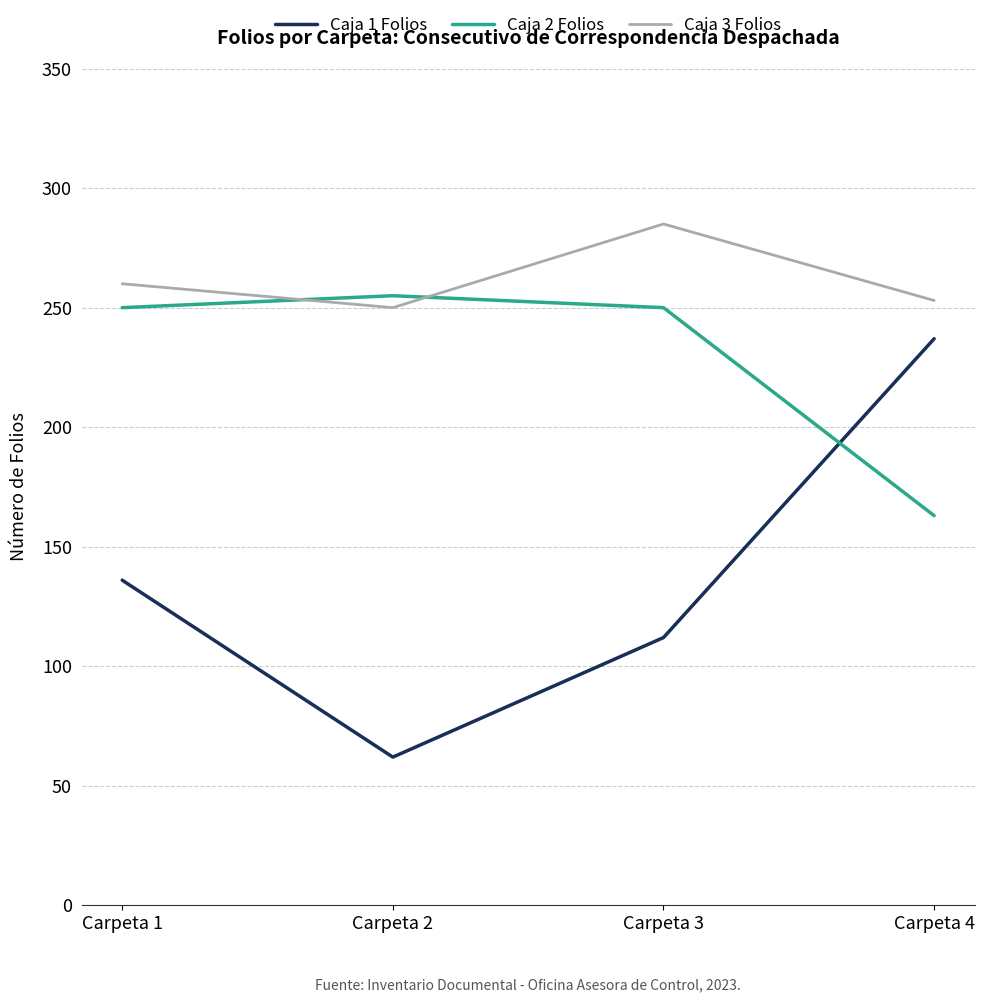

Reading right to left, list all the values displayed in this chart.

Caja 1 Folios: 237	112	62	136
Caja 2 Folios: 163	250	255	250
Caja 3 Folios: 253	285	250	260